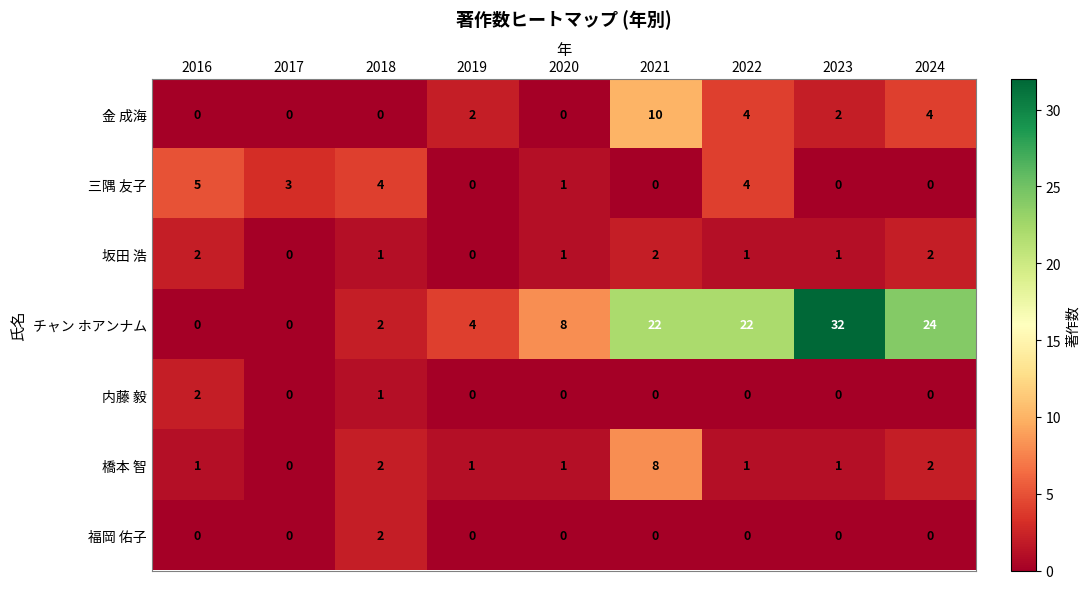

How many values in the 内藤 毅 series exceed 0?

2